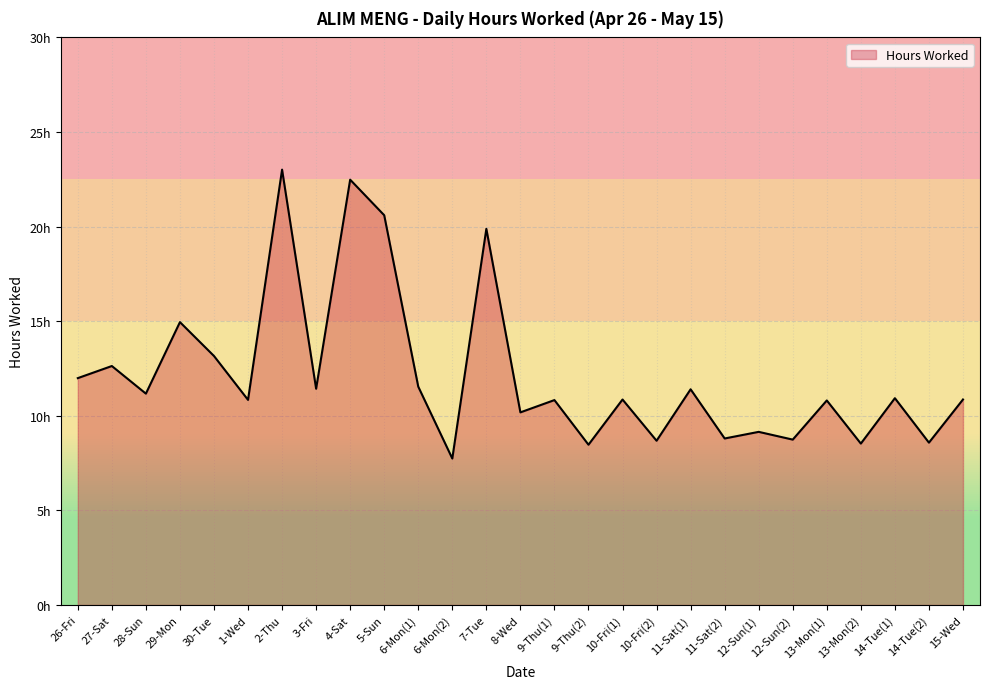

Which has a higher value, 27-Sat or 4-Sat?

4-Sat